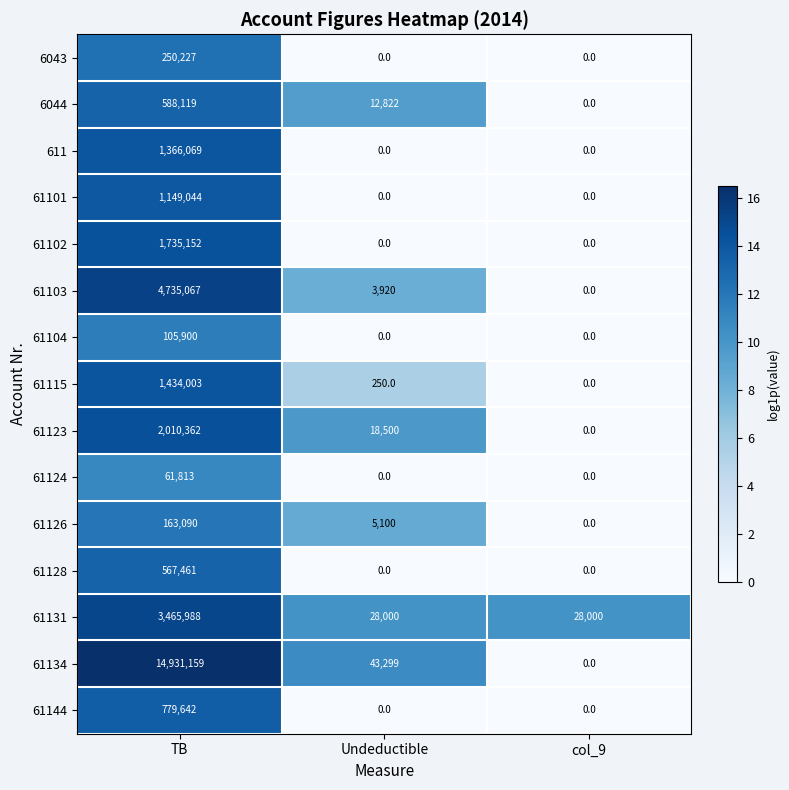

At how many categories does at least one series exceed 9?

3